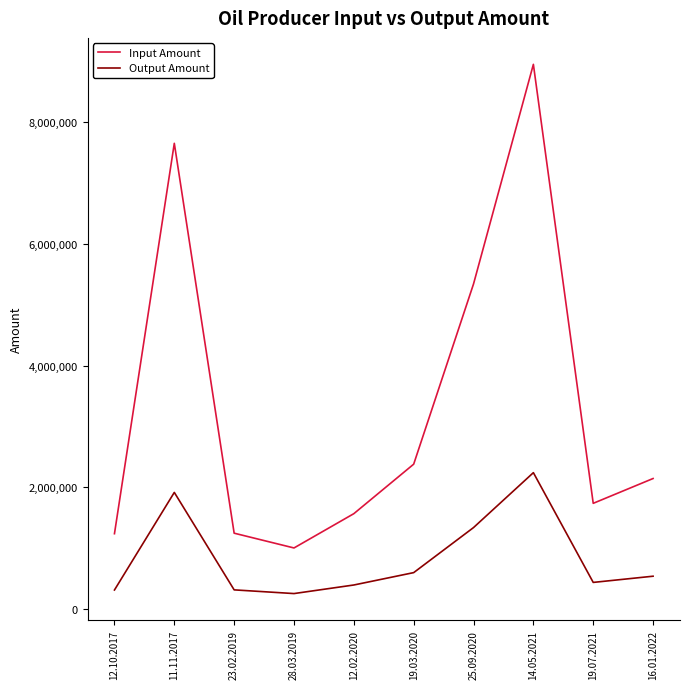

How many values in the Input Amount series are below 2142000?

5